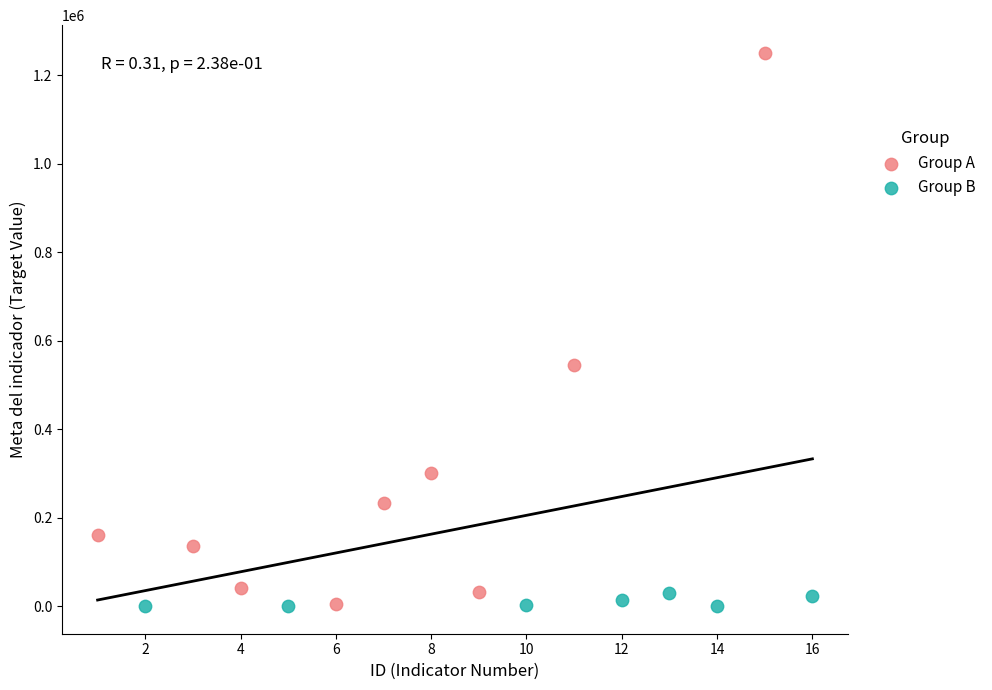

What are all the series names shown in the legend?

Group A, Group B